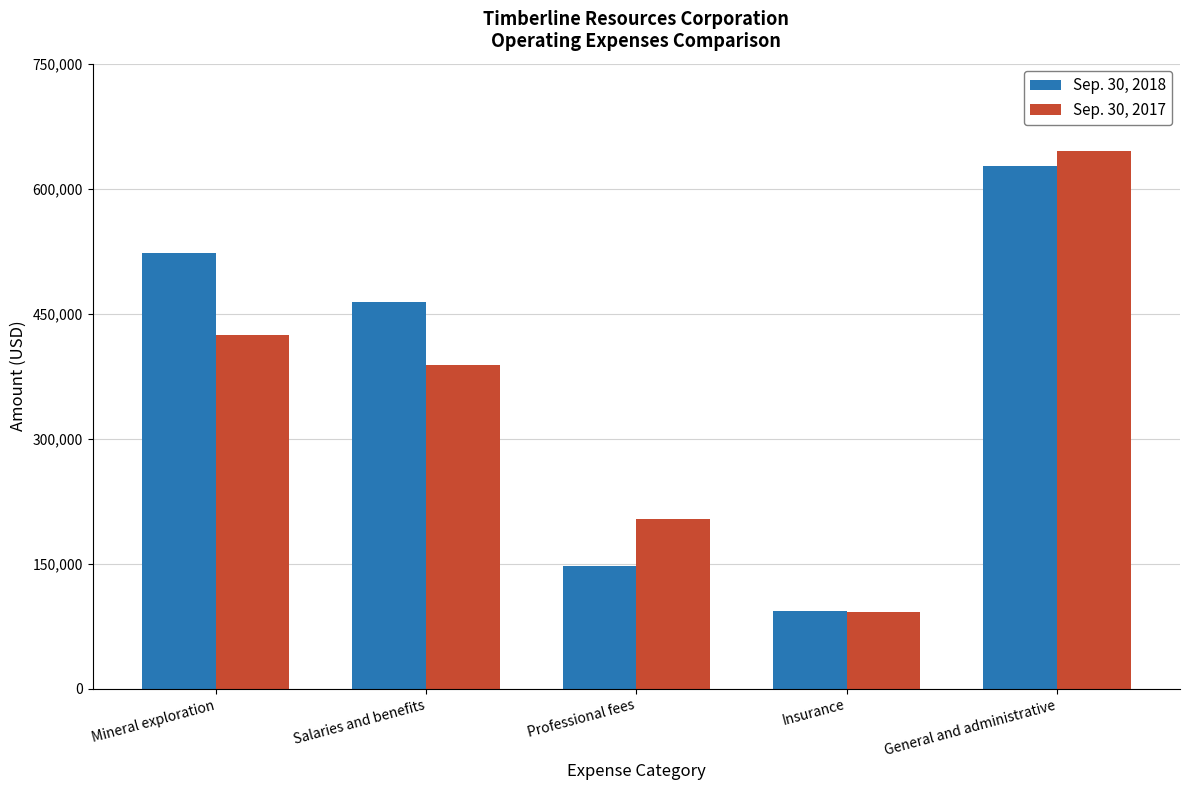

What is the spread (max minus min) of values at Mineral exploration?

98352